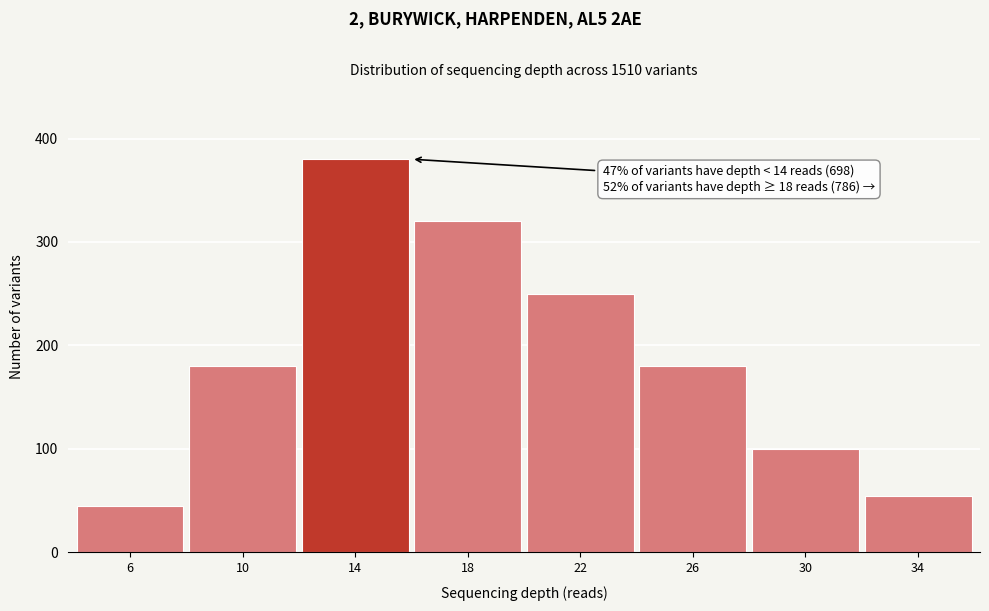

Reading left to right, what are all the values shown in this chart?

45	180	380	320	250	180	100	55